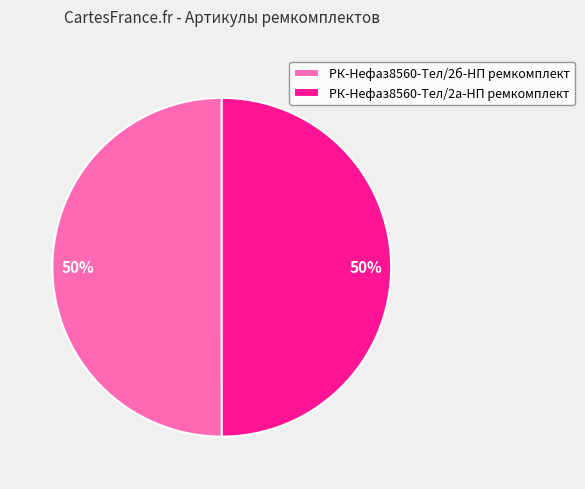

Combined, do РК-Нефаз8560-Тел/2а-НП ремкомплект and РК-Нефаз8560-Тел/2б-НП ремкомплект account for over 50%?

Yes